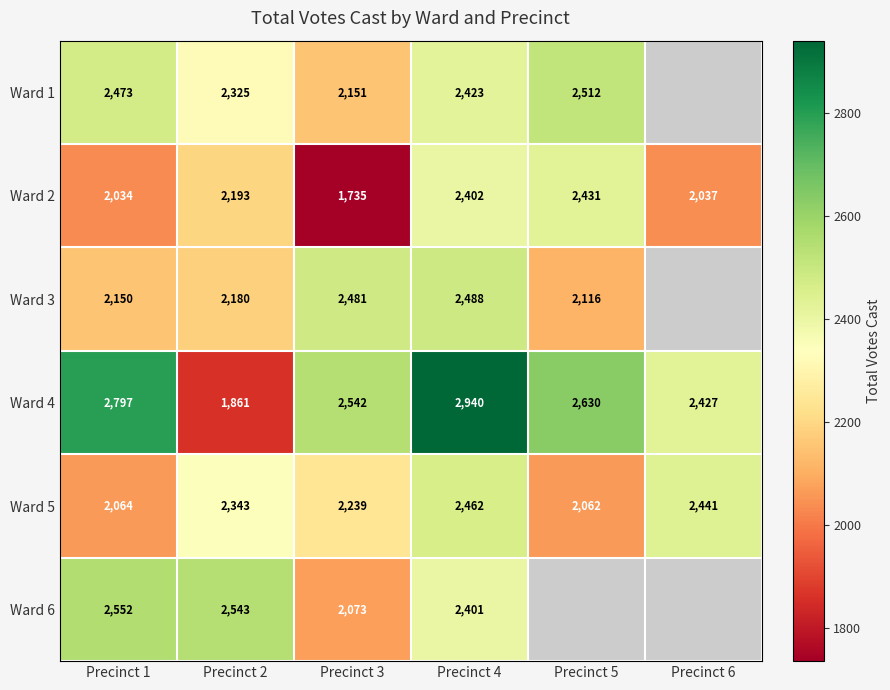

What is the greatest value displayed?

2940.0